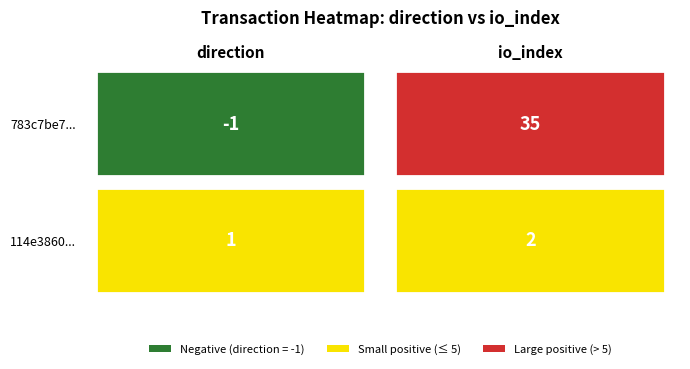

What is the sum of the 114e3860ab79760838b6af4d1aa5f81681b16a3 values at 0 and 1?

3